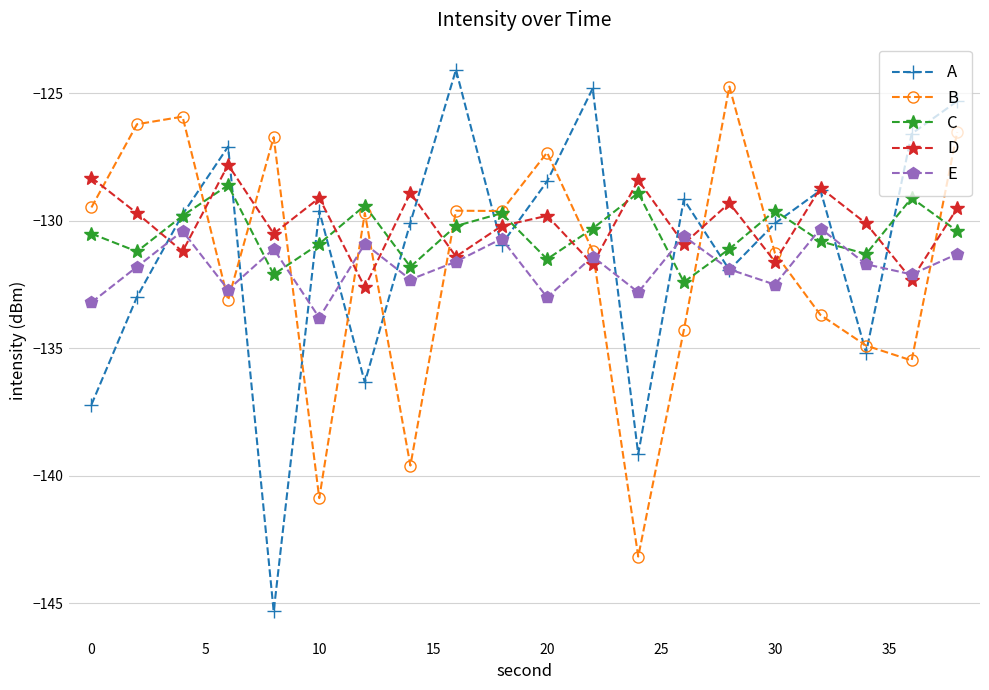

What is the lowest value of the E series?

-133.8